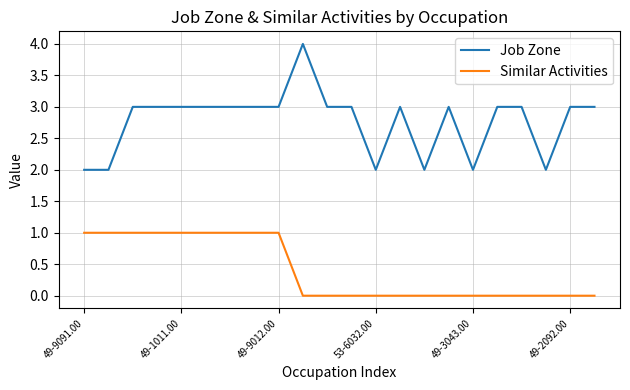

List the series in order of their overall mean, lowest first.

Similar Activities, Job Zone